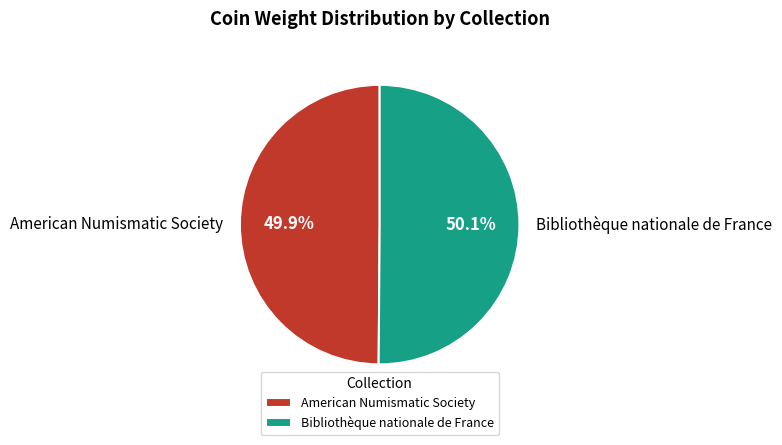

What percentage is NOT represented by Bibliothèque nationale de France?

49.9%